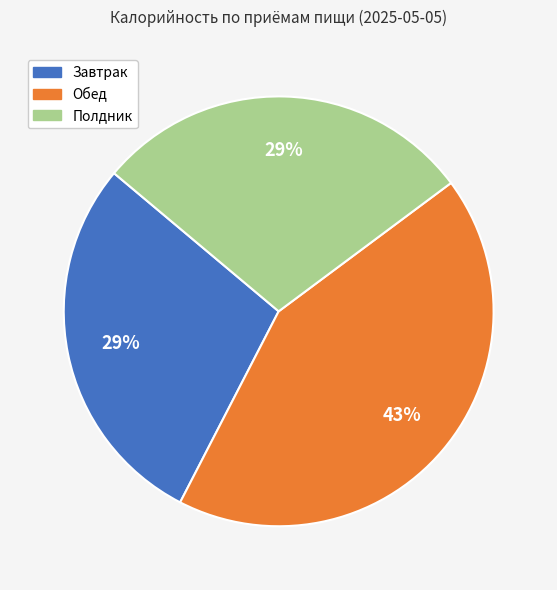

Is there a majority slice in this chart?

No